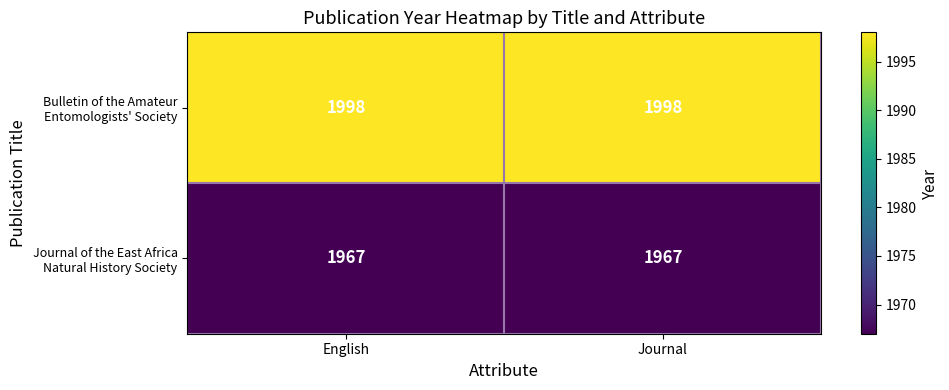

What is the difference between the highest and lowest values at Journal?

31